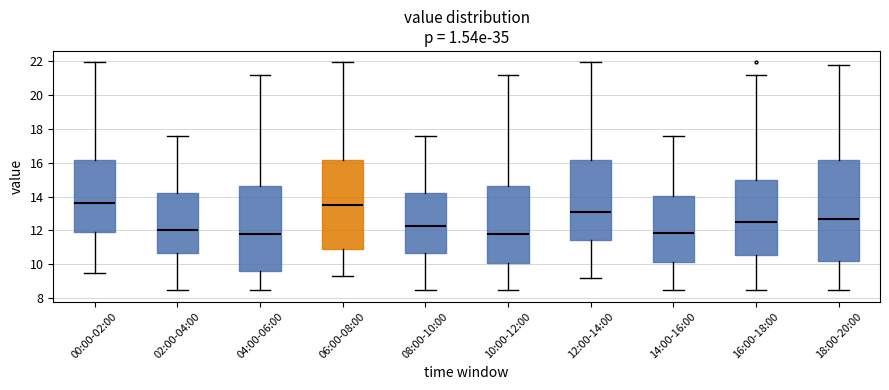

Which box is the tallest, from its lower edge to its upper edge?

18:00-20:00